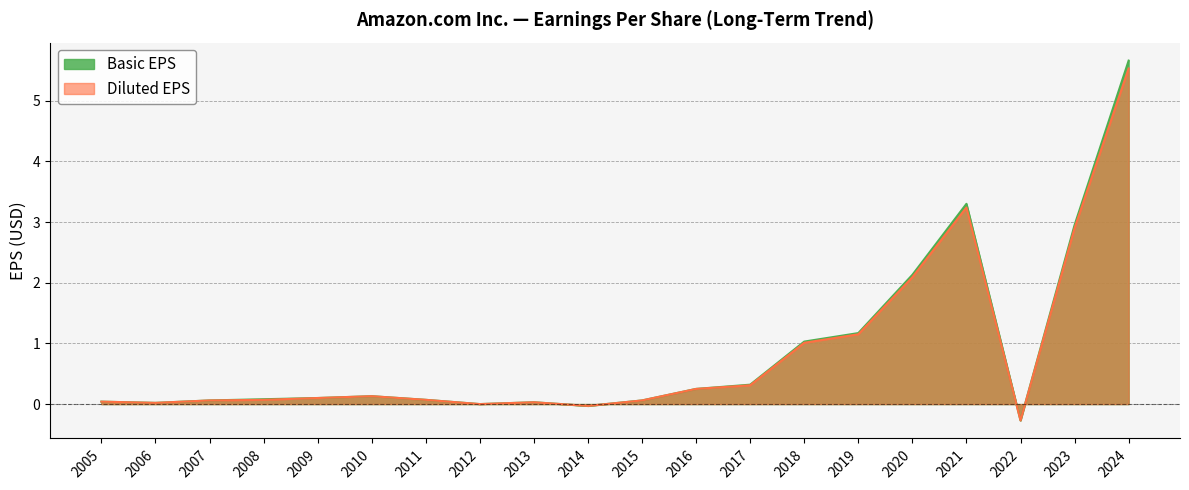

What is the difference between the second highest and minimum values in the Diluted EPS series?

3.5